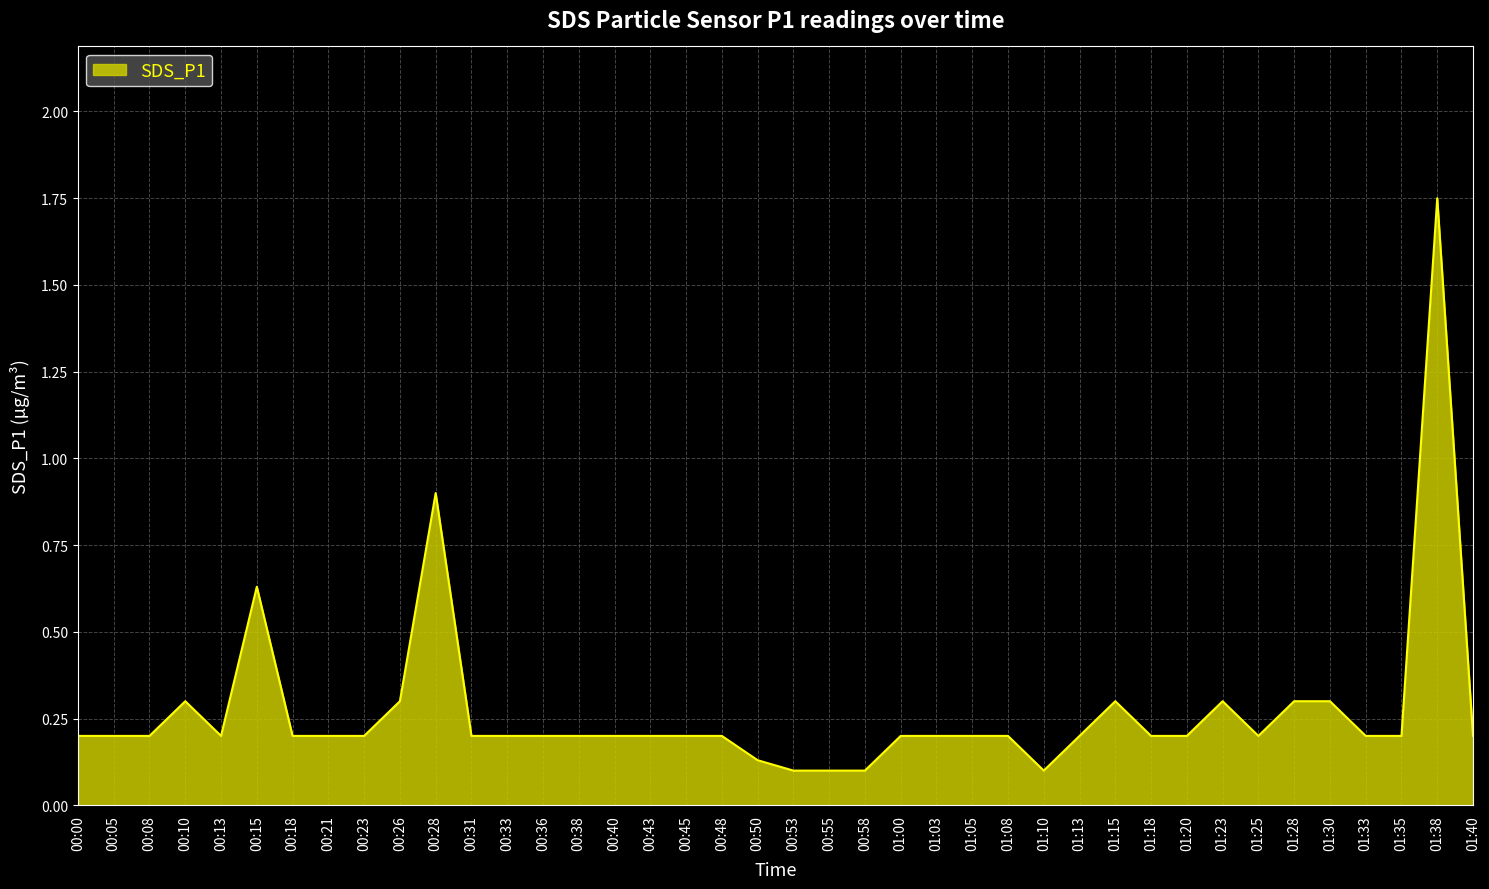

What is the change in value from 00:38 to 01:23?

+0.1